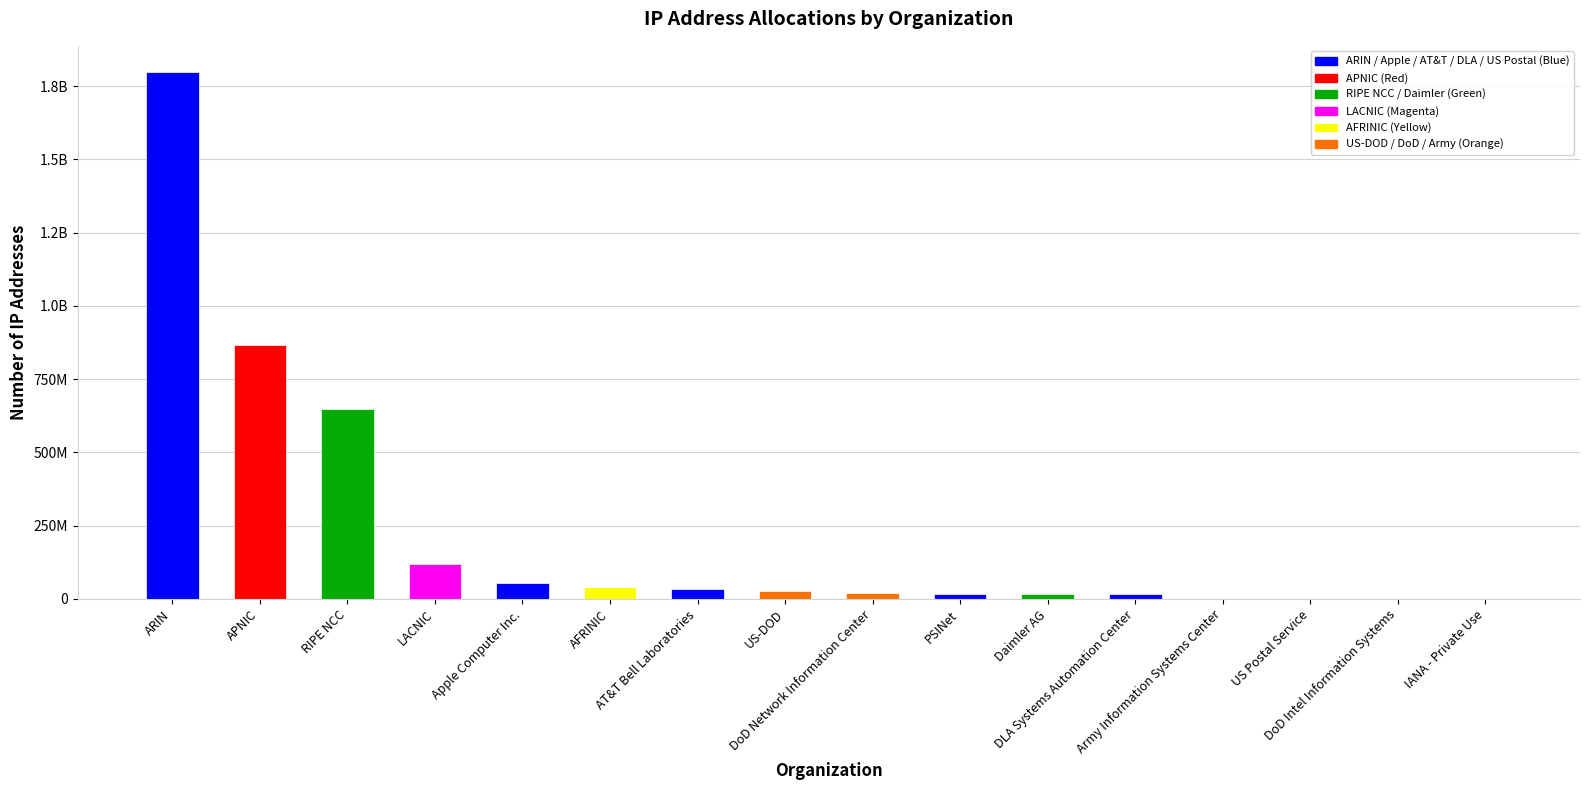

What is the difference between the values at IANA - Private Use and AFRINIC?

39257050